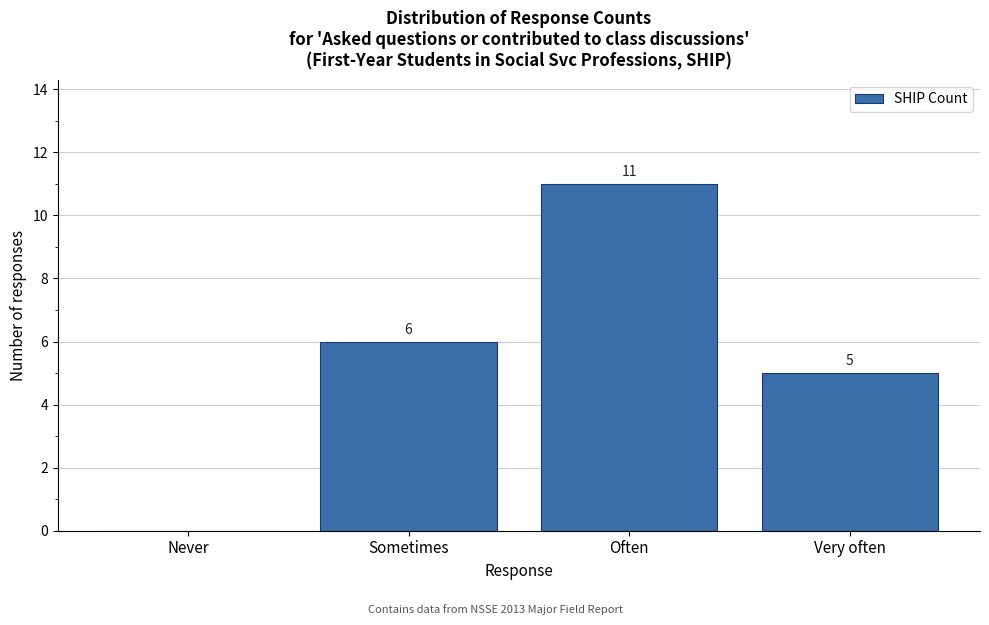

Reading left to right, list all the values displayed in this chart.

Never=0	Sometimes=6	Often=11	Very often=5